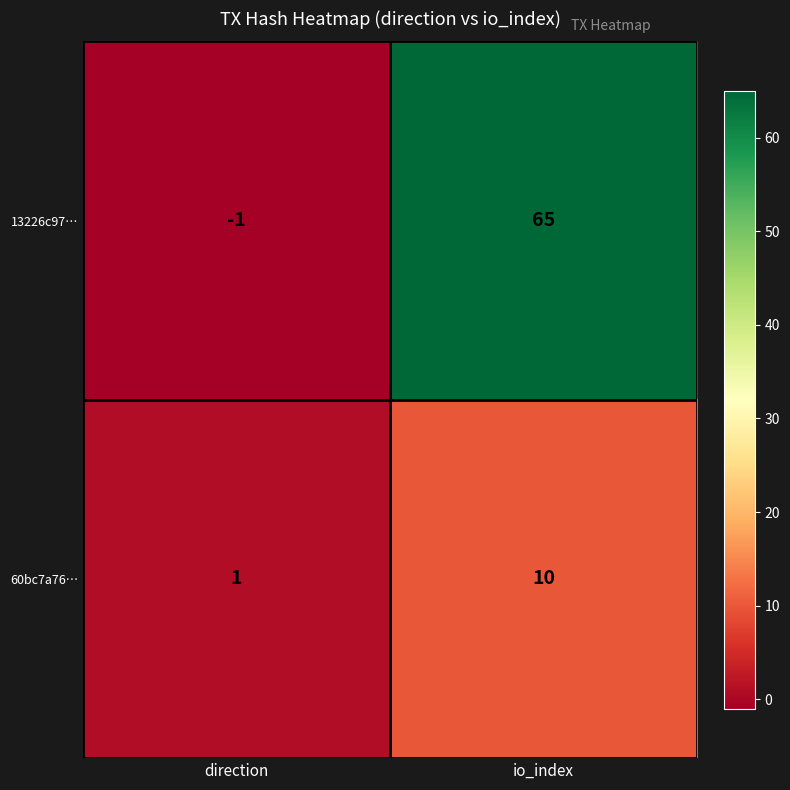

True or false: 60bc7a76… has a value of 14 at io_index.

False